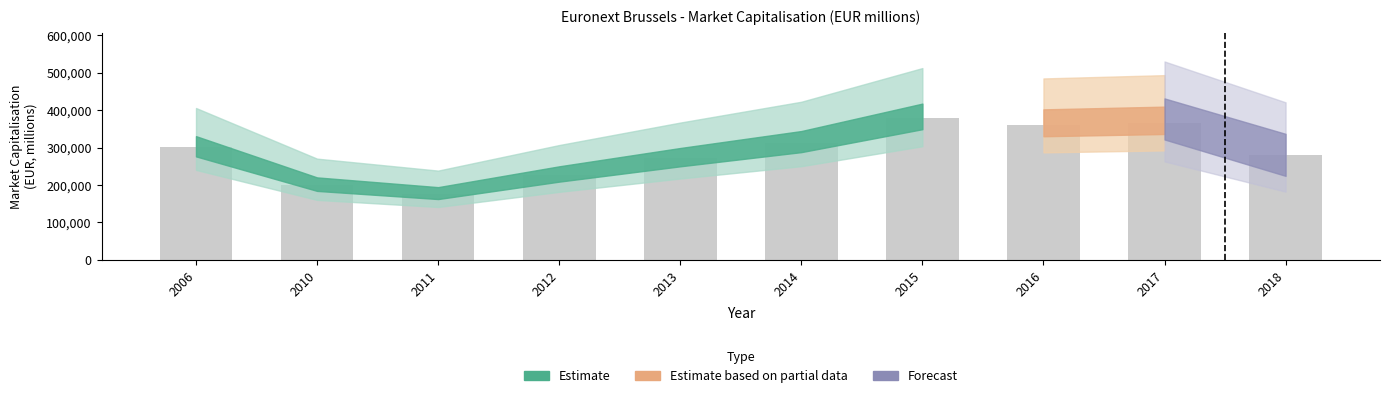

What is the difference between the second highest and minimum values?

188778